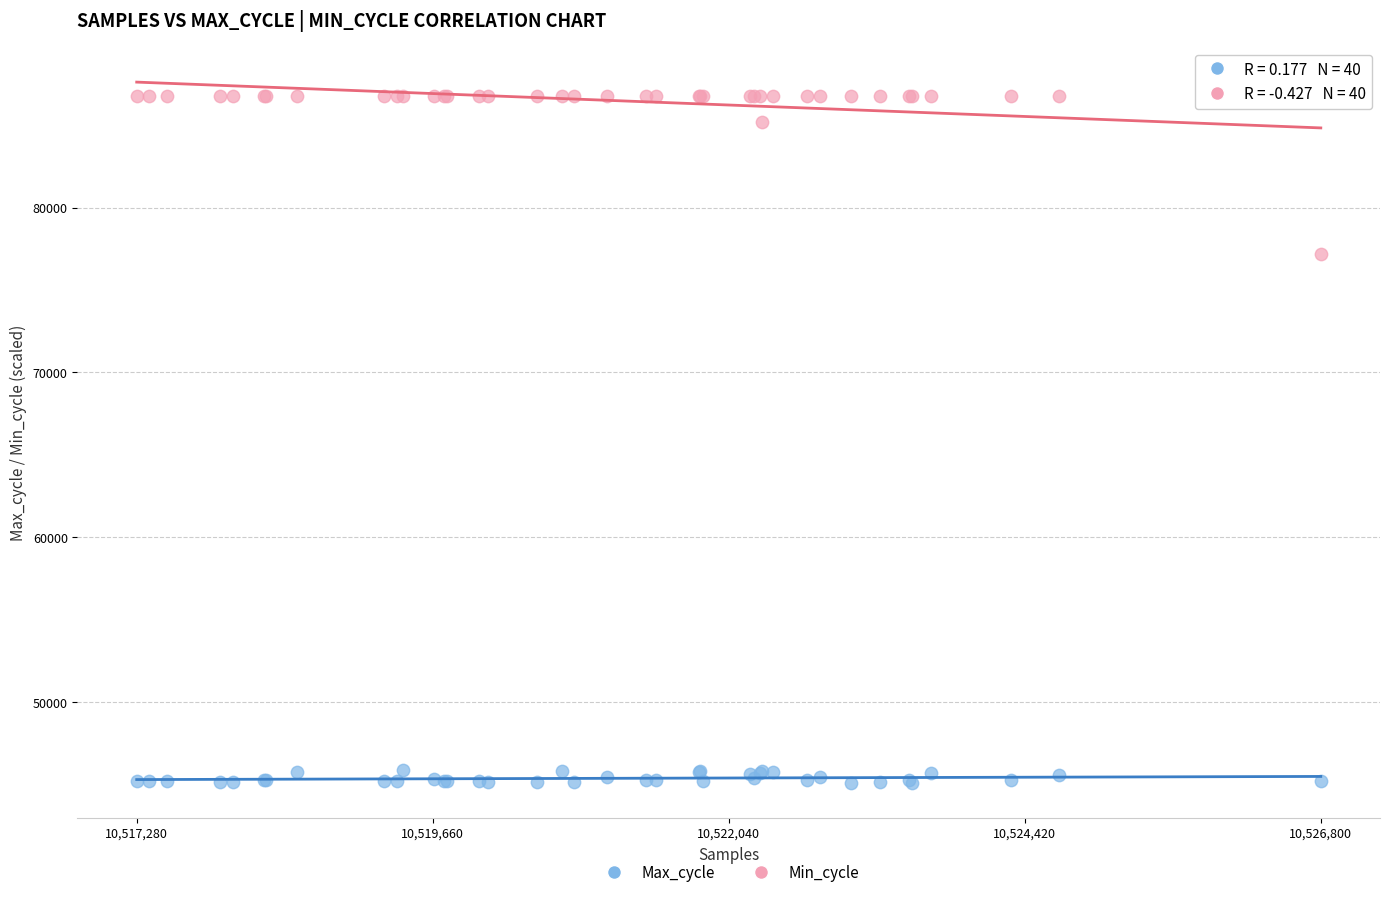

Which series contains the lowest Y value?

Max_cycle